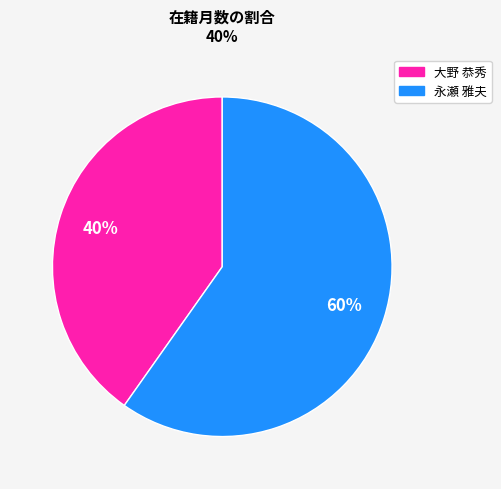

To the nearest percent, what is the difference between the largest and smallest slice percentages?

20%